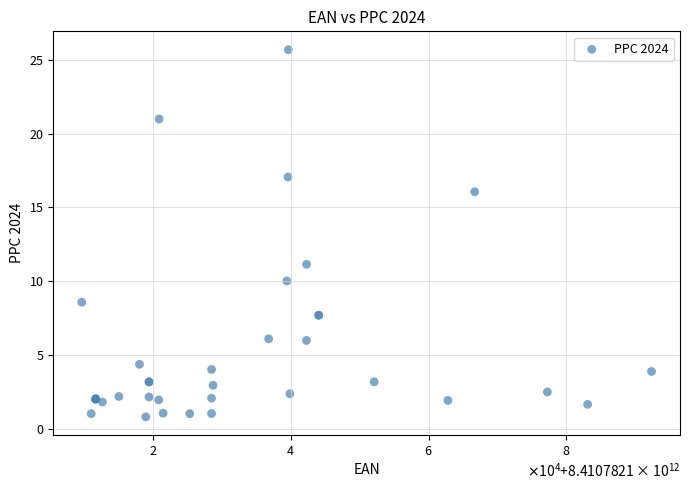

What Y value in the scatter plot is closest to 13?

11.1